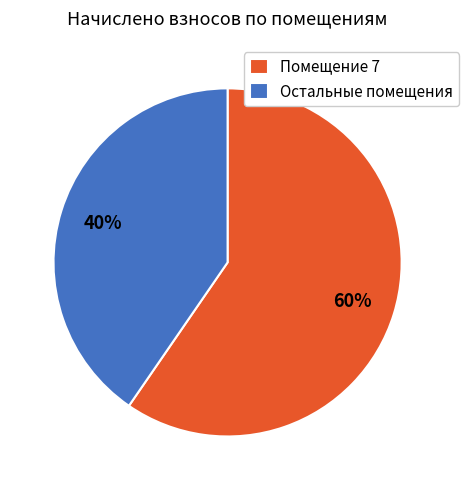

Between Помещение 7 and Остальные помещения, which is larger?

Помещение 7